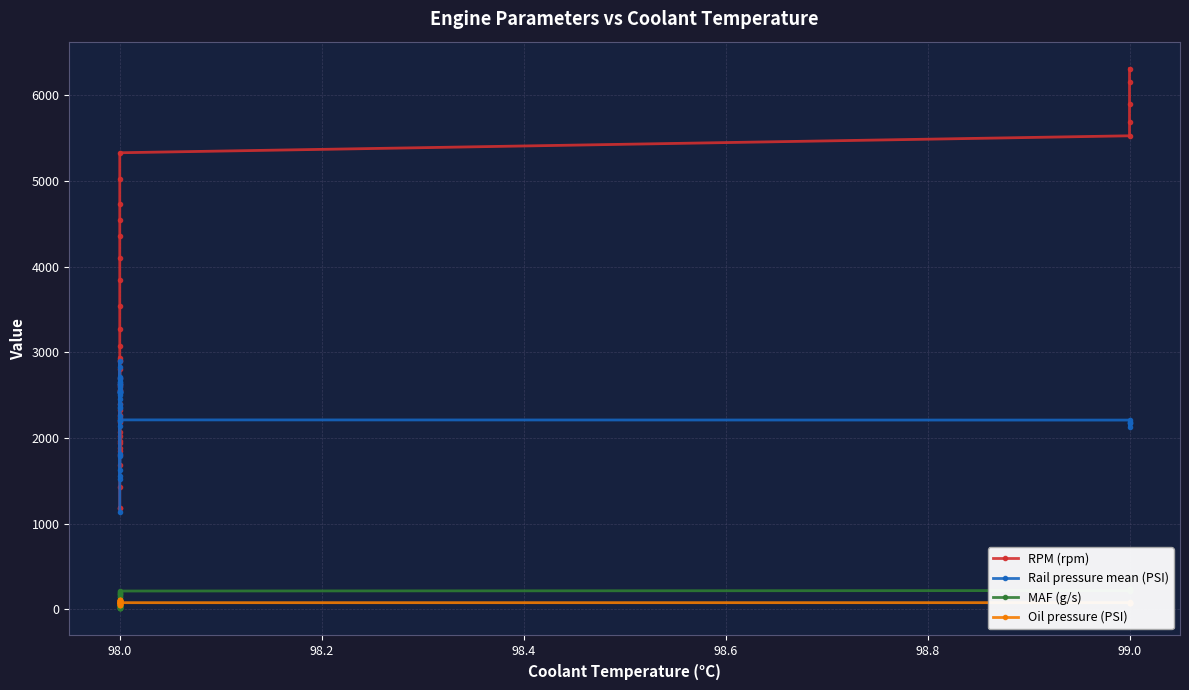

How many distinct data groups are displayed?

4